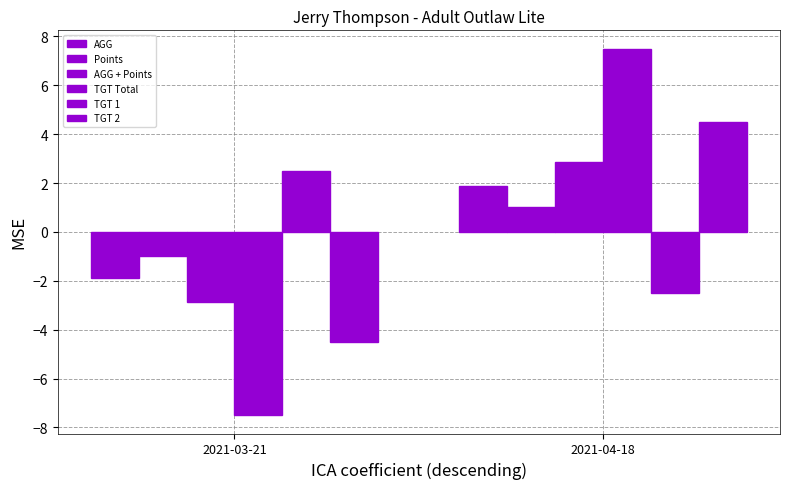

Which series has the largest total across all categories?

AGG